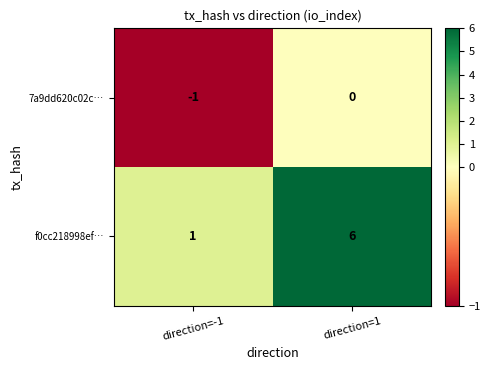

Reading left to right, transcribe all the data shown in this chart.

7a9dd620c02c…: -1	0
f0cc218998ef…: 1	6